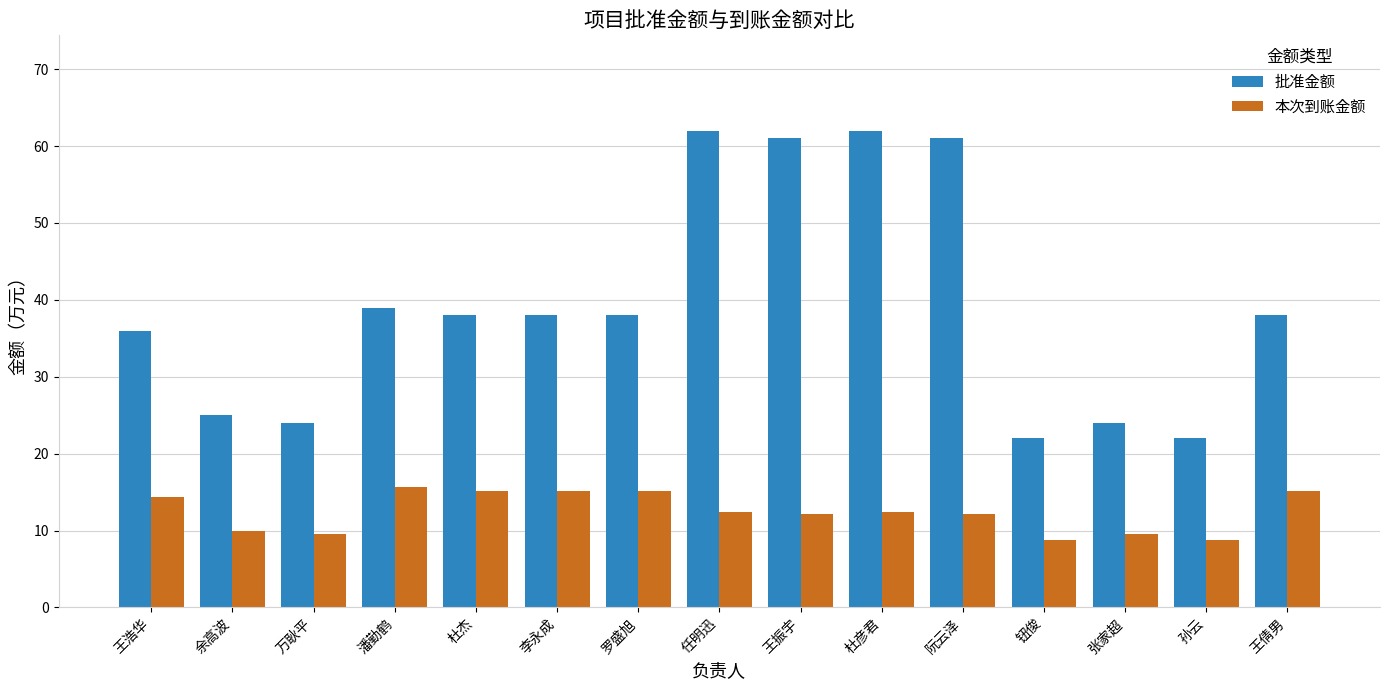

What is the value of the 批准金额 bar at the 13th from the left?

24.0